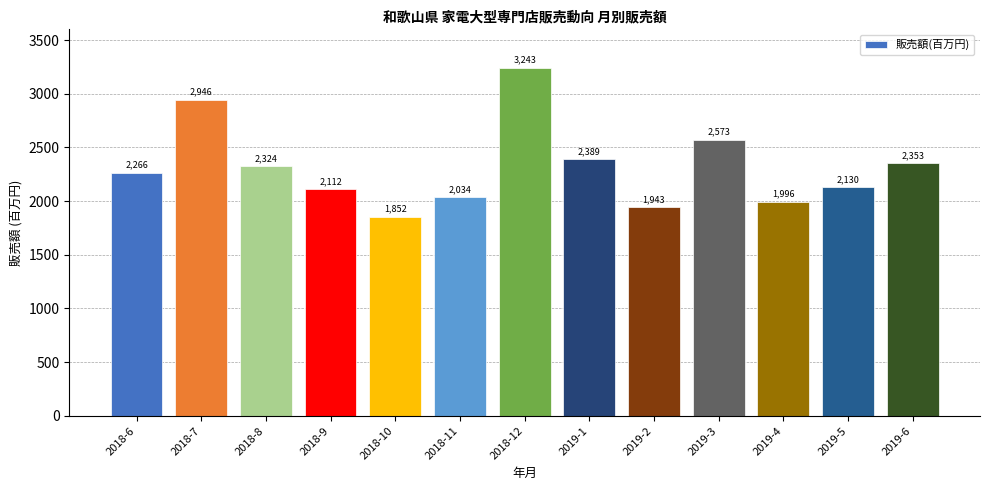

Reading left to right, list all the values displayed in this chart.

2266	2946	2324	2112	1852	2034	3243	2389	1943	2573	1996	2130	2353